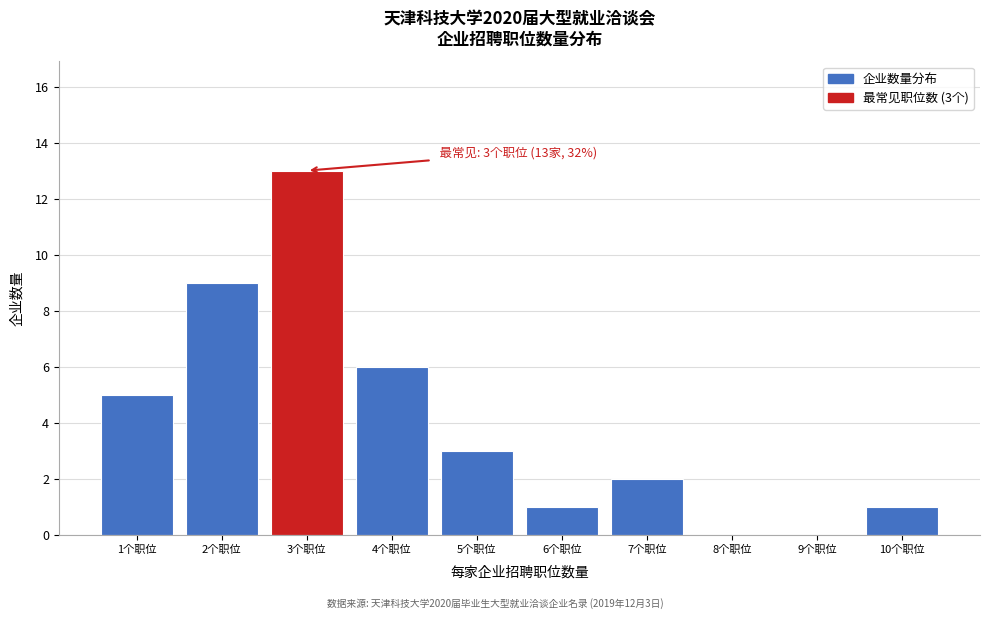

Reading left to right, extract all data points from this chart.

1个职位=5	2个职位=9	3个职位=13	4个职位=6	5个职位=3	6个职位=1	7个职位=2	8个职位=0	9个职位=0	10个职位=1